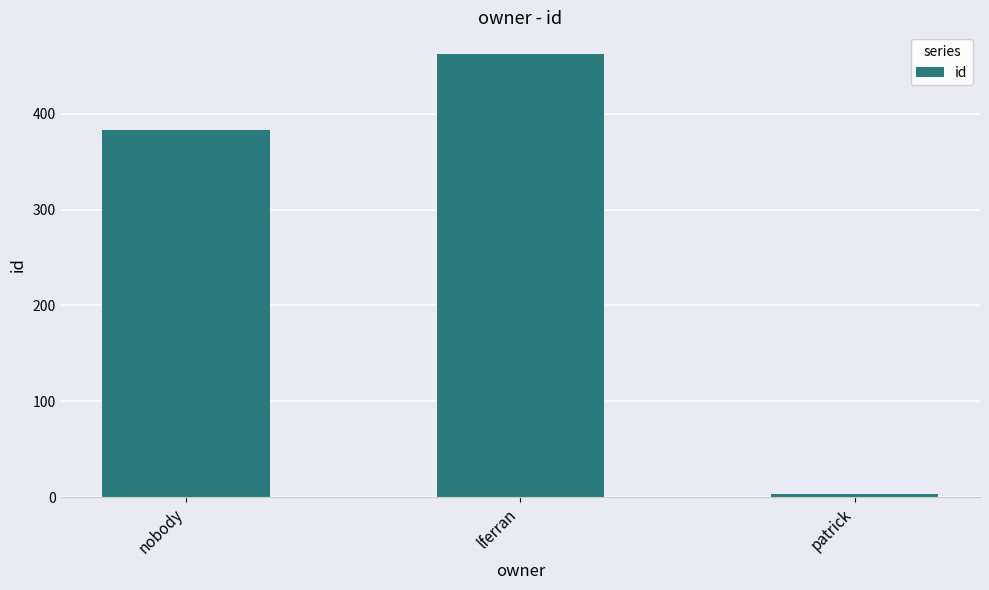

Rank the categories by value from lowest to highest.

patrick, nobody, lferran